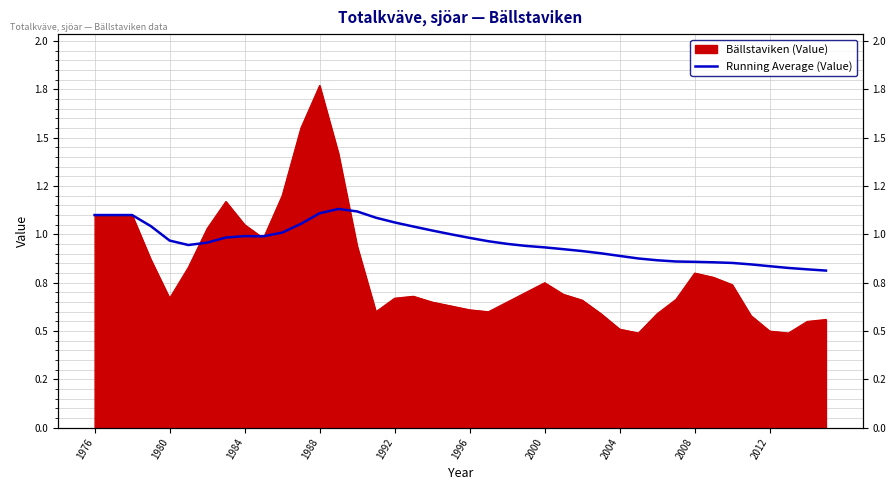

What value does the data have at 1992?

1.1